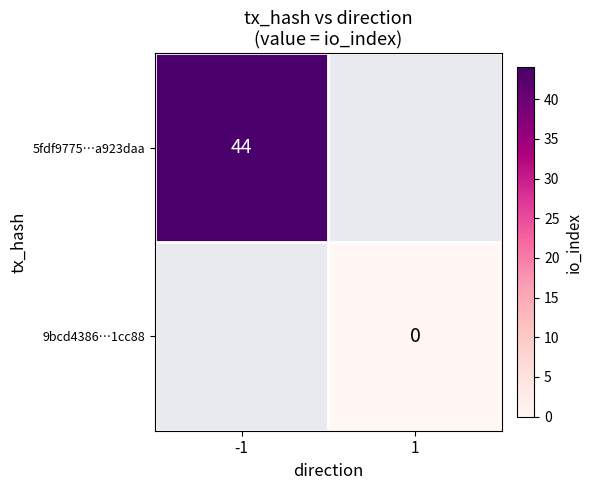

Is the value of 5fdf9775…a923daa at -1 greater than the value of 9bcd4386…1cc88 at 1?

Yes